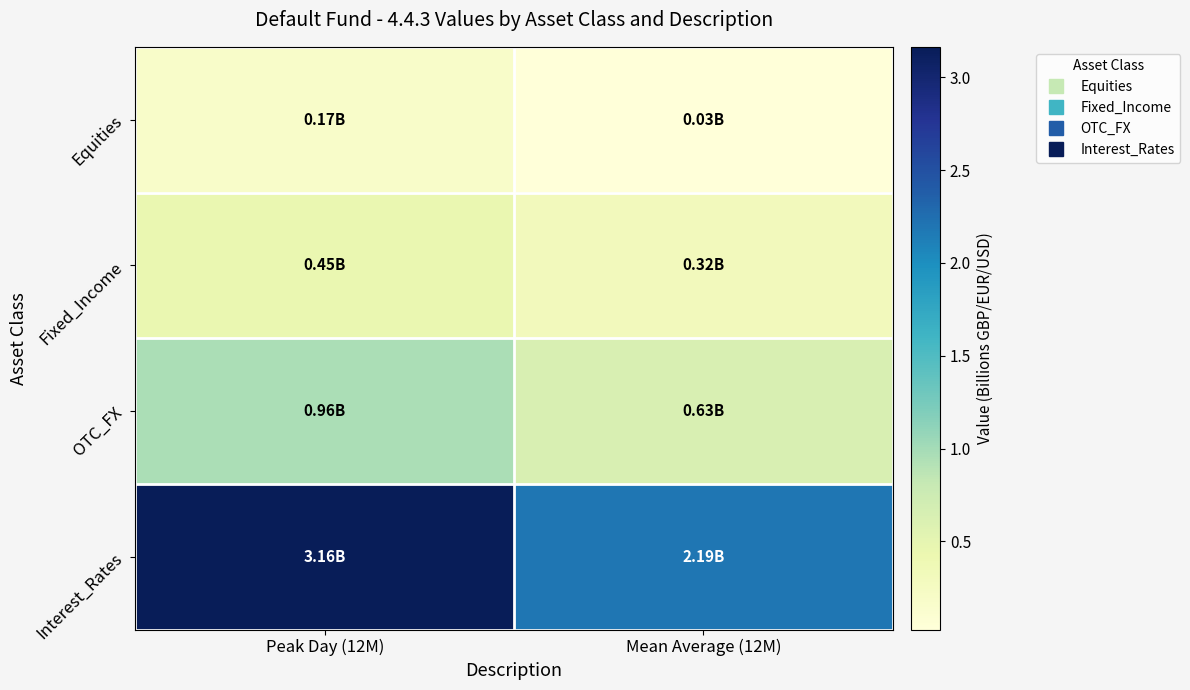

Reading right to left, extract all data points from this chart.

Equities: Mean Average (12M)=0.0	Peak Day (12M)=0.2
Fixed_Income: Mean Average (12M)=0.3	Peak Day (12M)=0.5
OTC_FX: Mean Average (12M)=0.6	Peak Day (12M)=1.0
Interest_Rates: Mean Average (12M)=2.2	Peak Day (12M)=3.2